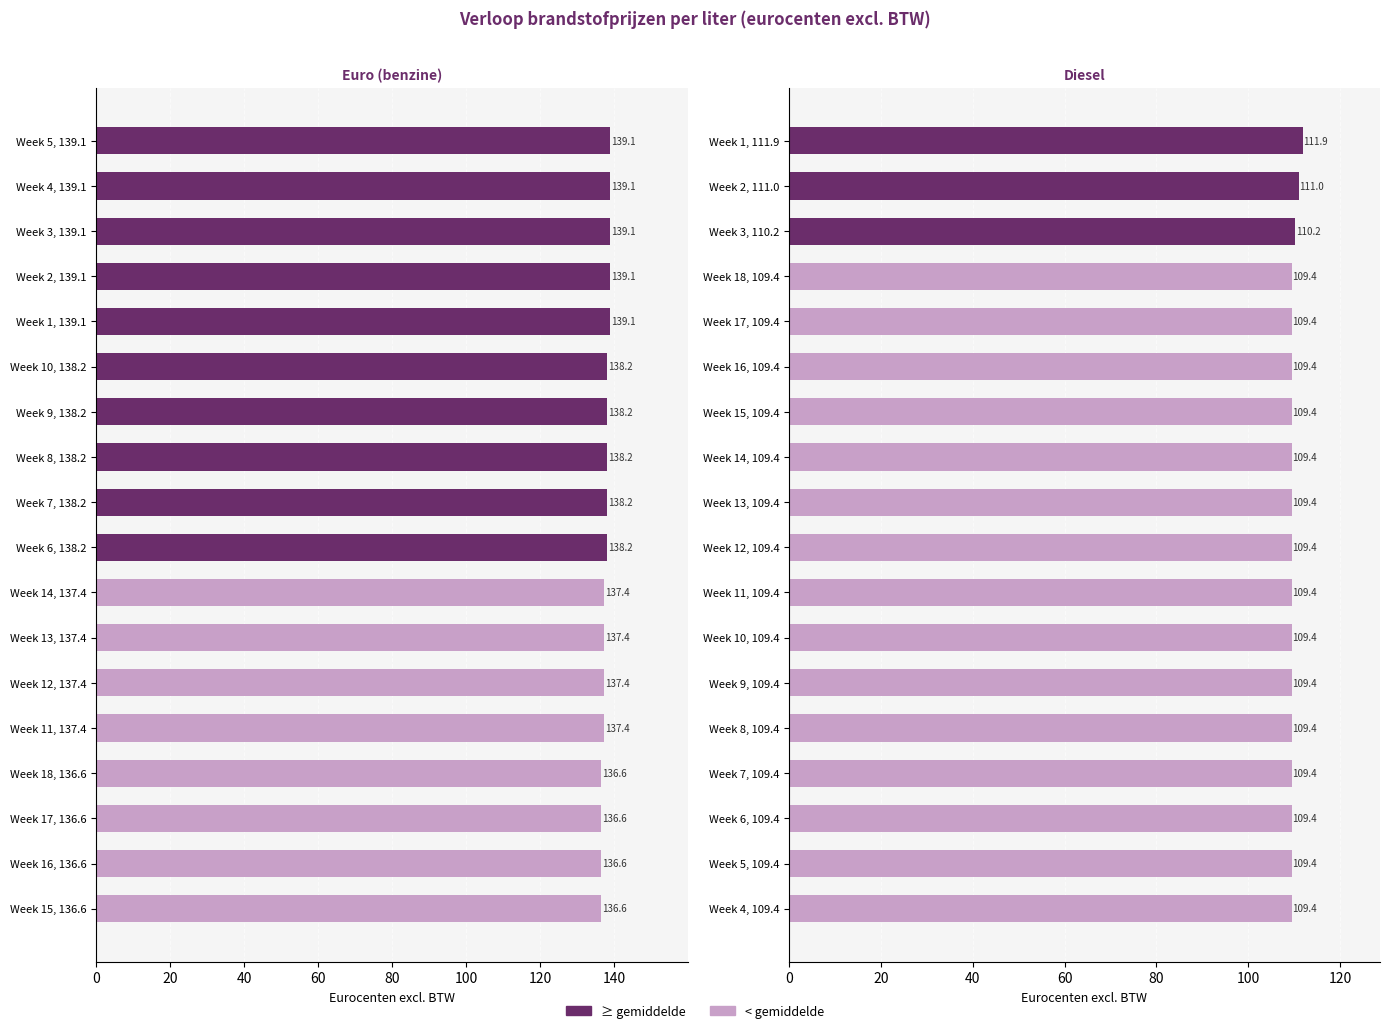

Which series has the largest total across all categories?

Euro (eurocents excl. BTW)